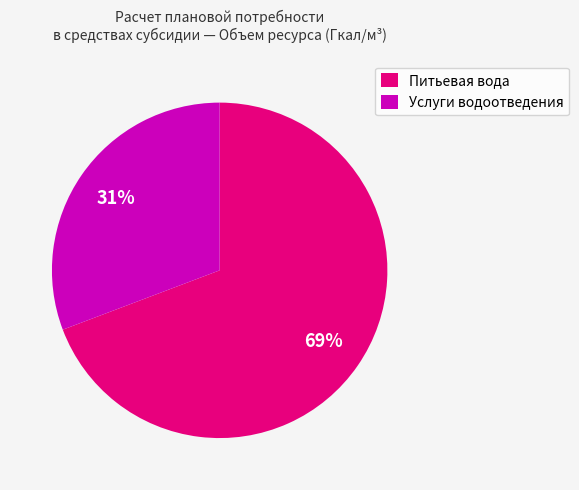

To the nearest percent, what is the difference between the largest and smallest slice percentages?

38%